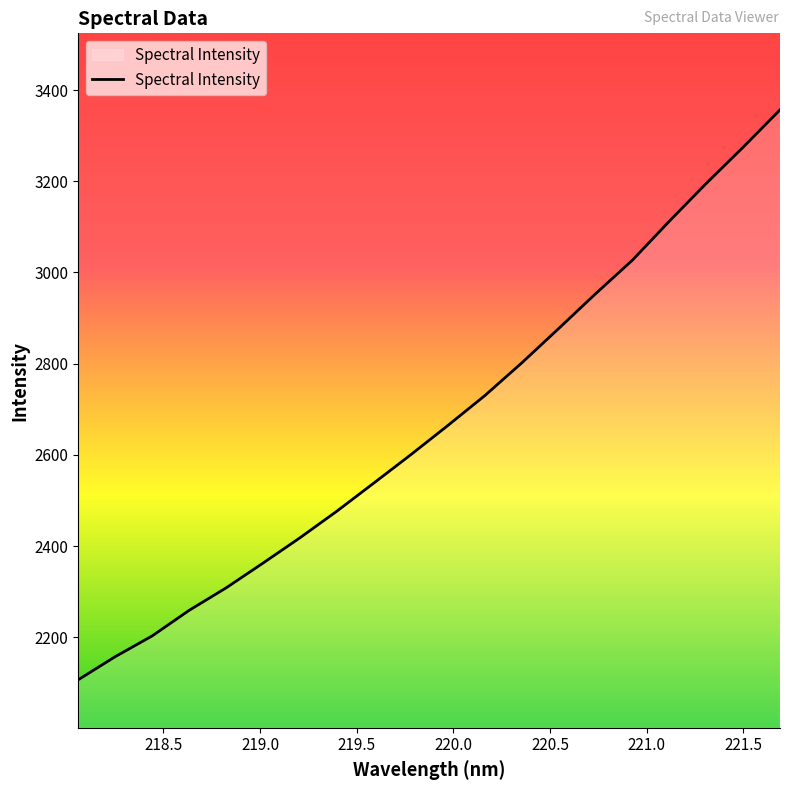

Does the chart display data point markers on the line(s)?

No